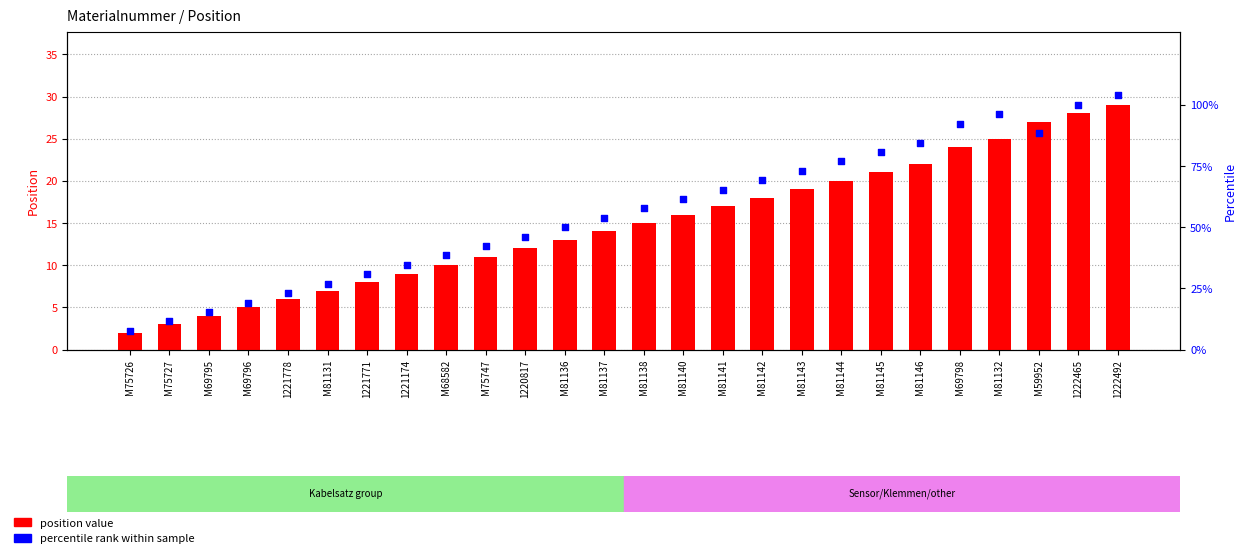

What is the total value across all series at M75727?

14.5